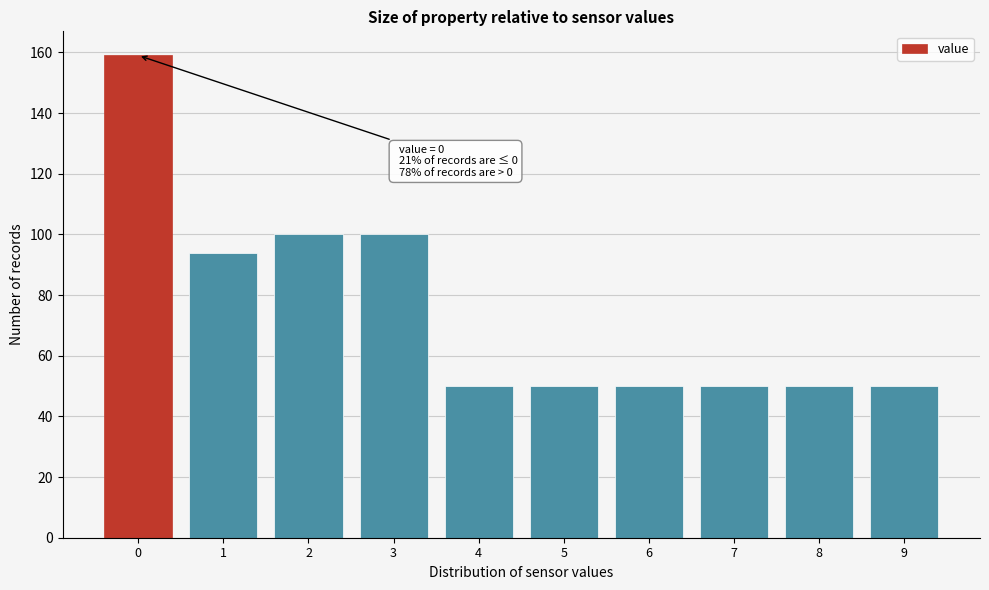

Reading right to left, extract all data points from this chart.

50	50	50	50	50	50	100	100	94	159